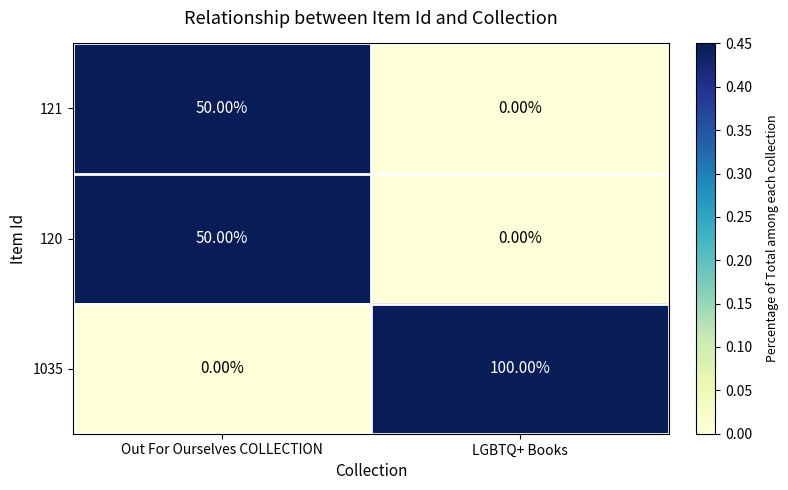

At how many categories does at least one series exceed 0?

2